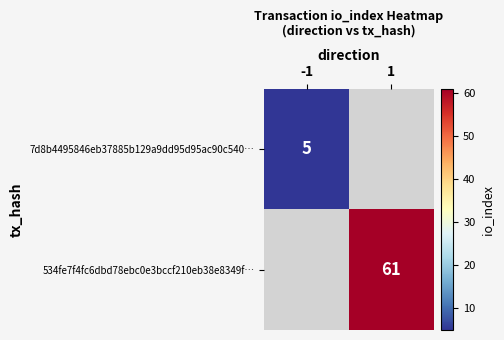

True or false: 534fe7f4fc6dbd78ebc0e3bccf210eb38e8349f… has a value of 16.7 at 1.

False